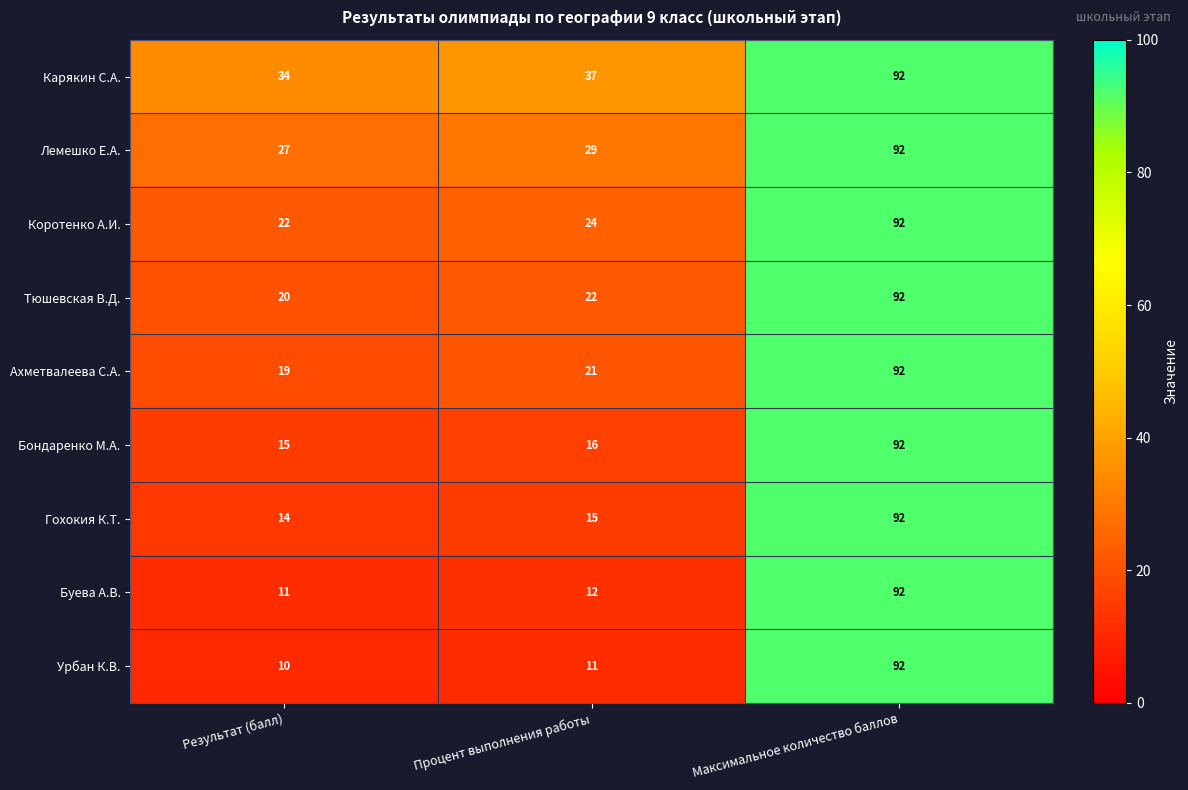

Reading left to right, list all the values displayed in this chart.

Карякин С.А.: Результат (балл)=34	Процент выполнения работы=37	Максимальное количество баллов=92
Лемешко Е.А.: Результат (балл)=27	Процент выполнения работы=29	Максимальное количество баллов=92
Коротенко А.И.: Результат (балл)=22	Процент выполнения работы=24	Максимальное количество баллов=92
Тюшевская В.Д.: Результат (балл)=20	Процент выполнения работы=22	Максимальное количество баллов=92
Ахметвалеева С.А.: Результат (балл)=19	Процент выполнения работы=21	Максимальное количество баллов=92
Бондаренко М.А.: Результат (балл)=15	Процент выполнения работы=16	Максимальное количество баллов=92
Гохокия К.Т.: Результат (балл)=14	Процент выполнения работы=15	Максимальное количество баллов=92
Буева А.В.: Результат (балл)=11	Процент выполнения работы=12	Максимальное количество баллов=92
Урбан К.В.: Результат (балл)=10	Процент выполнения работы=11	Максимальное количество баллов=92